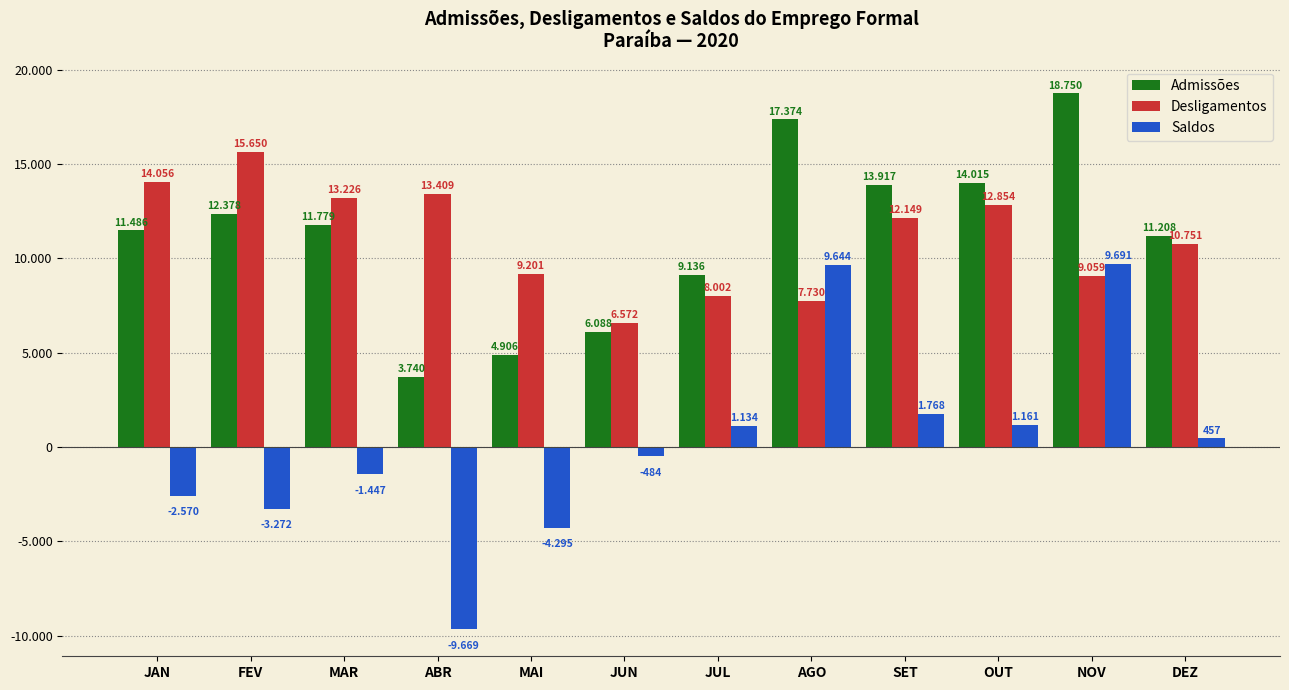

At how many categories does at least one series exceed 16591?

2